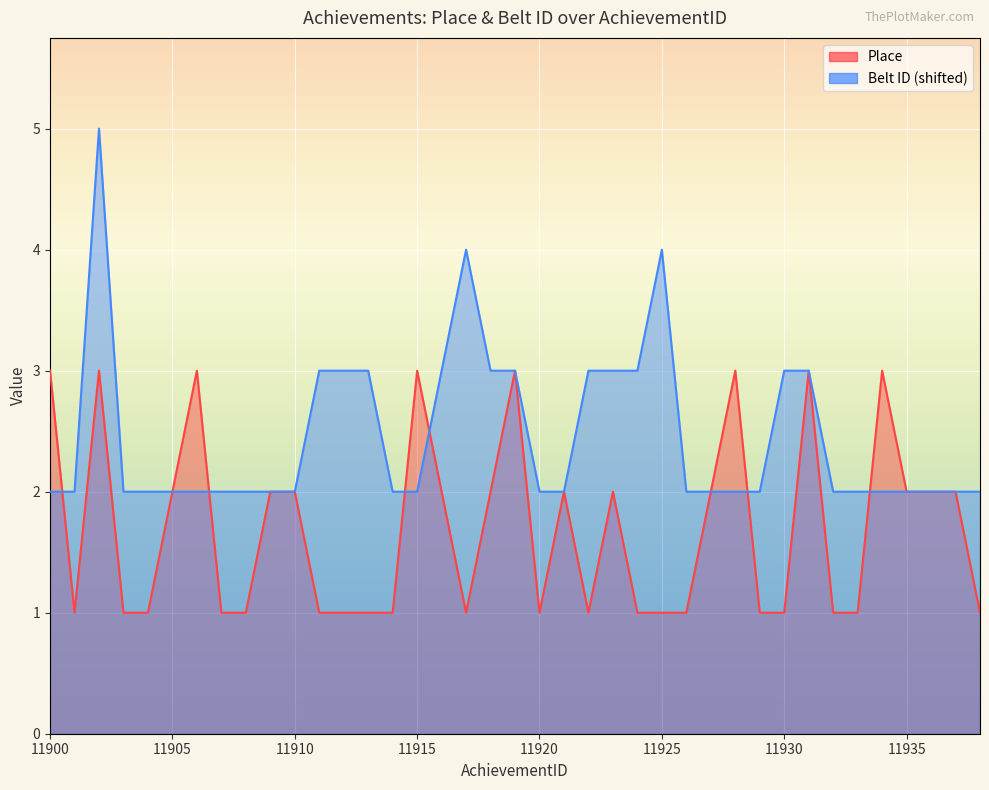

The value of Belt ID at 11911 is 3. True or false?

True